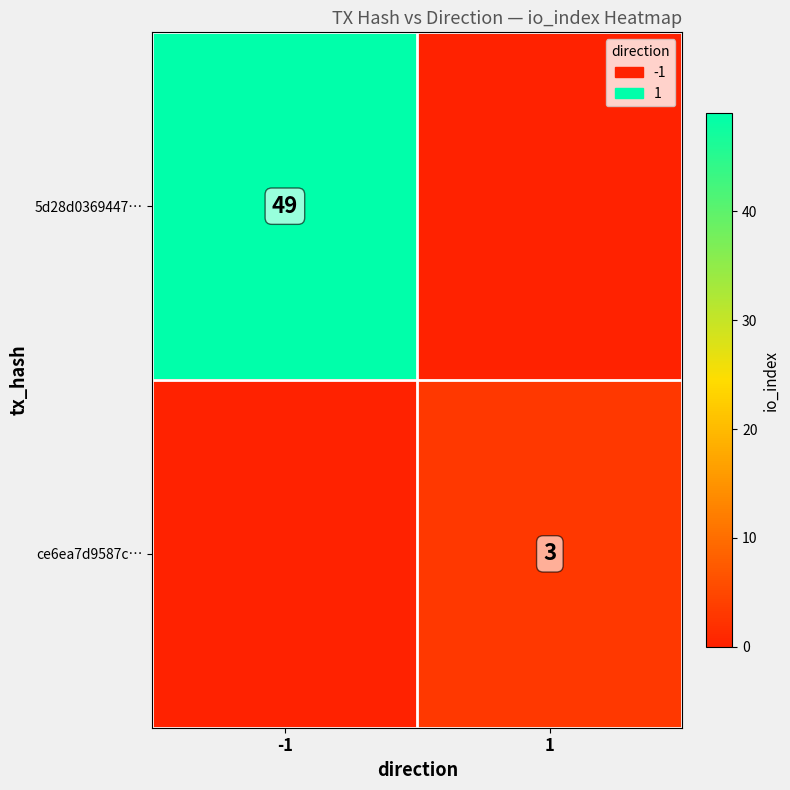

Between -1 and 1, which is larger?

-1